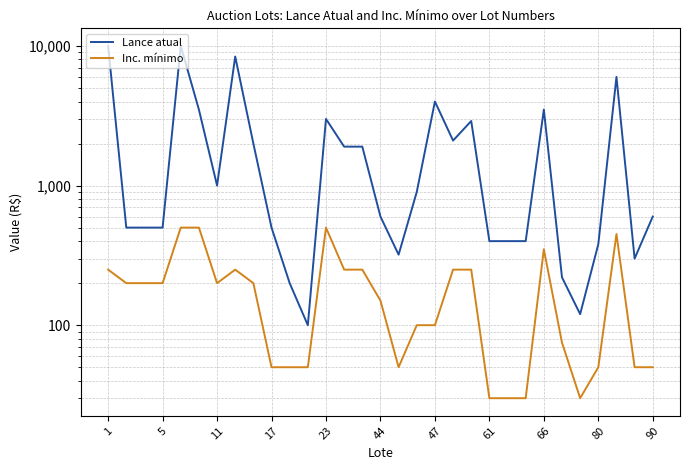

True or false: Lance atual has more than 2 interior local peaks.

True